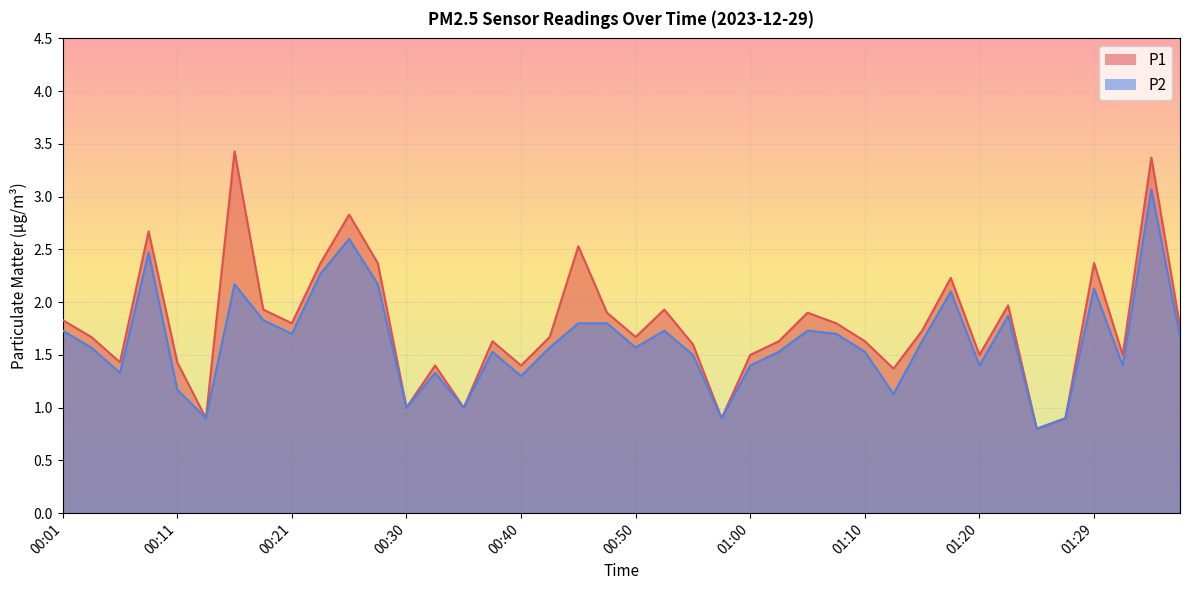

What is the difference between the second highest and second lowest values in the P1 series?

2.5